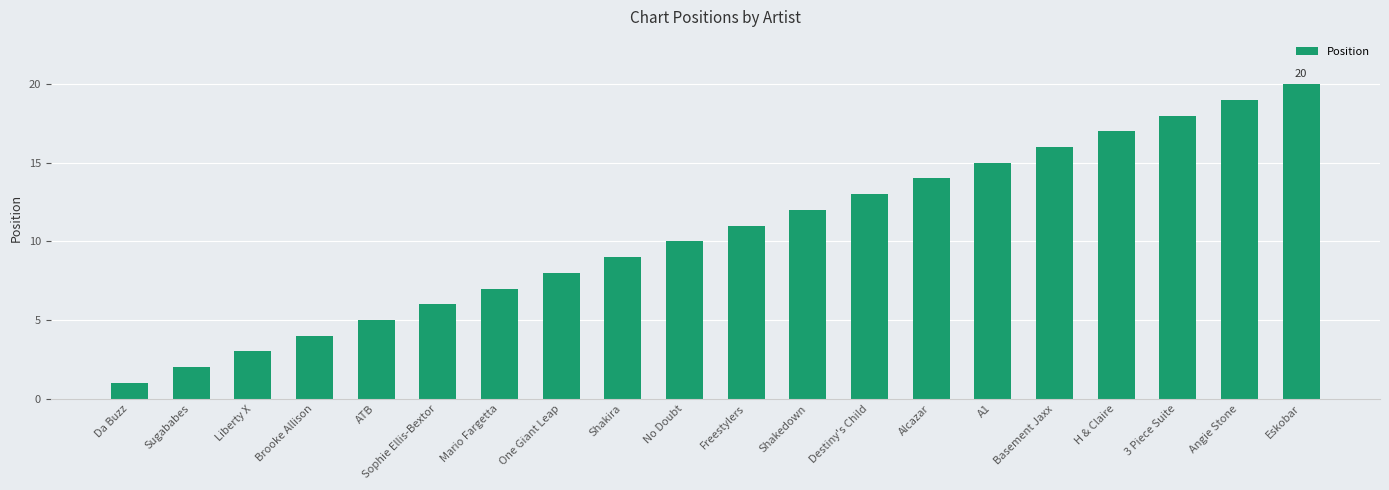

Where is the data nearest to the value 10?

No Doubt